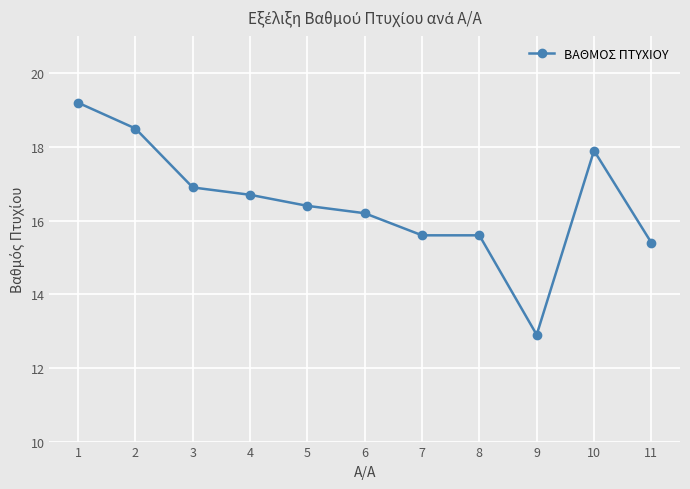

What is the value of the 3rd point from the left?

16.9